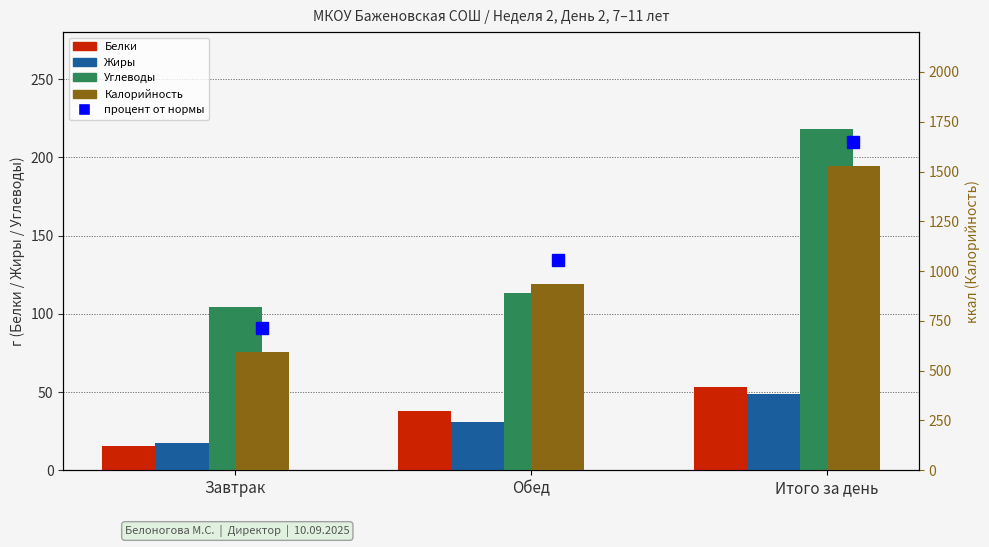

What is the spread (max minus min) of values at Обед?

904.9